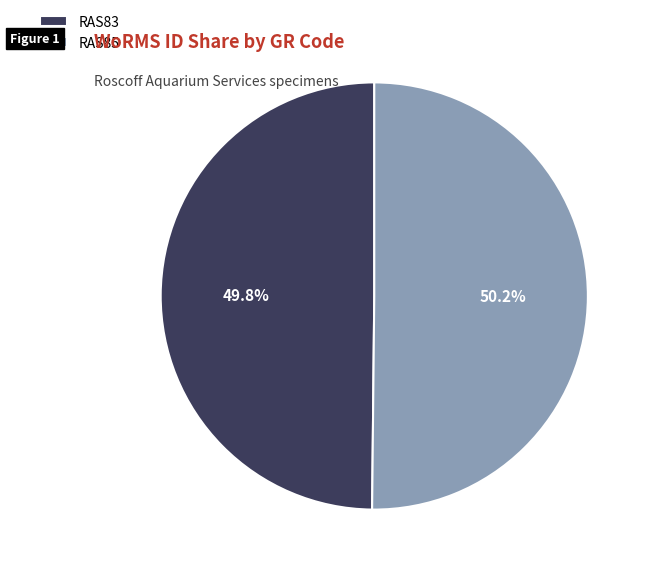

Is it true that RAS83 is 50% of the pie?

True